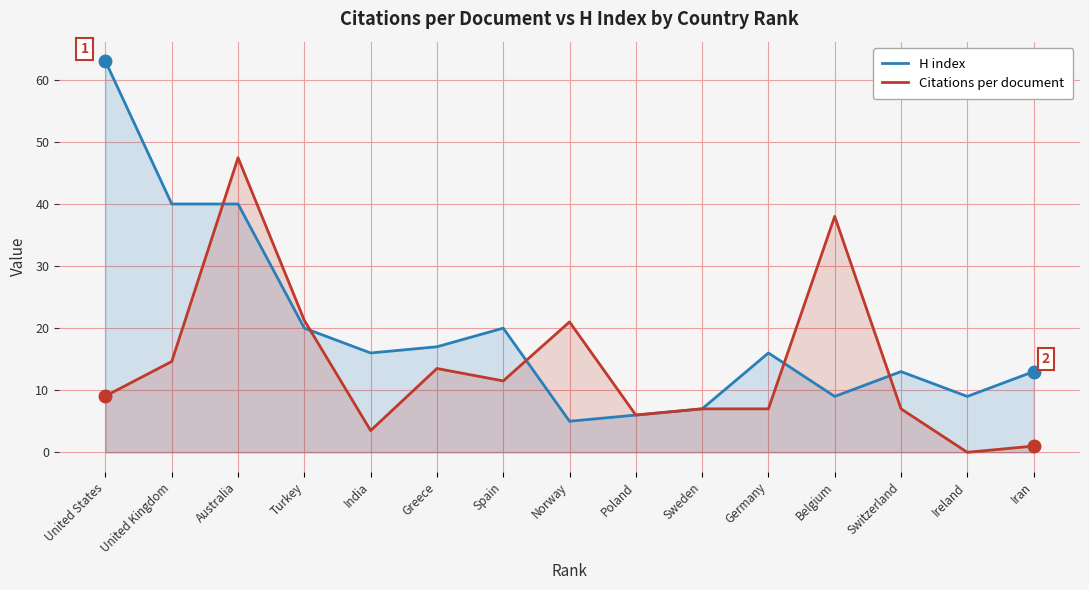

Reading right to left, extract all data points from this chart.

H index: Iran=13.0	Ireland=9.0	Switzerland=13.0	Belgium=9.0	Germany=16.0	Sweden=7.0	Poland=6.0	Norway=5.0	Spain=20.0	Greece=17.0	India=16.0	Turkey=20.0	Australia=40.0	United Kingdom=40.0	United States=63.0
Citations per document: Iran=1.0	Ireland=0.0	Switzerland=7.0	Belgium=38.0	Germany=7.0	Sweden=7.0	Poland=6.0	Norway=21.0	Spain=11.5	Greece=13.5	India=3.5	Turkey=21.2	Australia=47.5	United Kingdom=14.6	United States=9.1